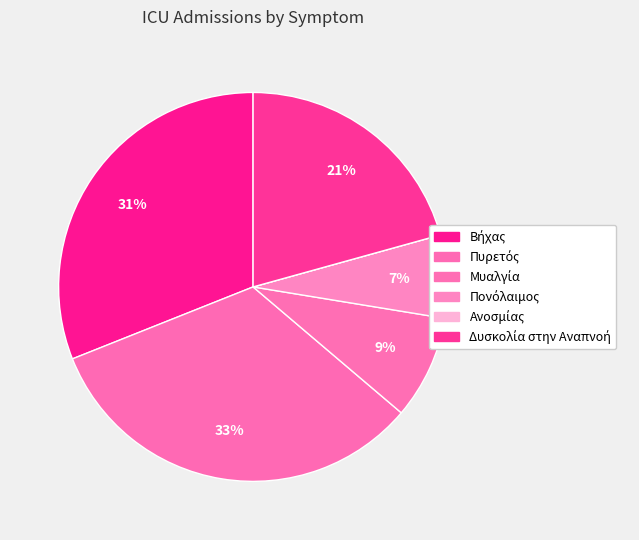

Is Πυρετός the majority of the pie?

No